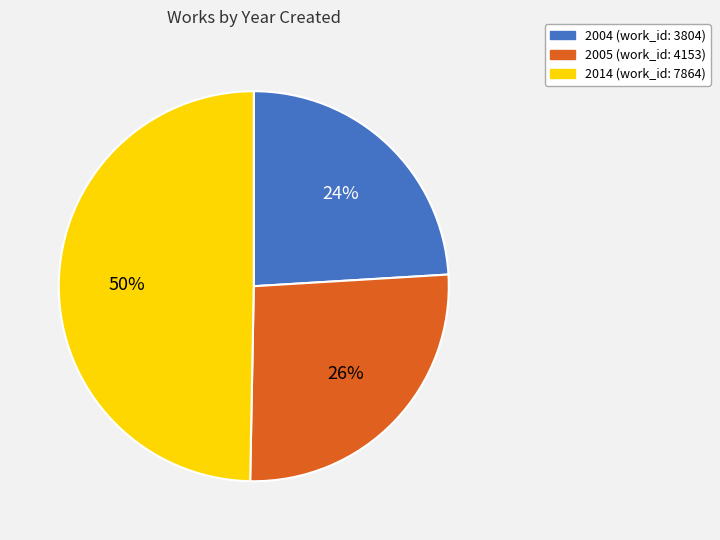

Is the sum of 2005 and 2014 greater than half?

Yes